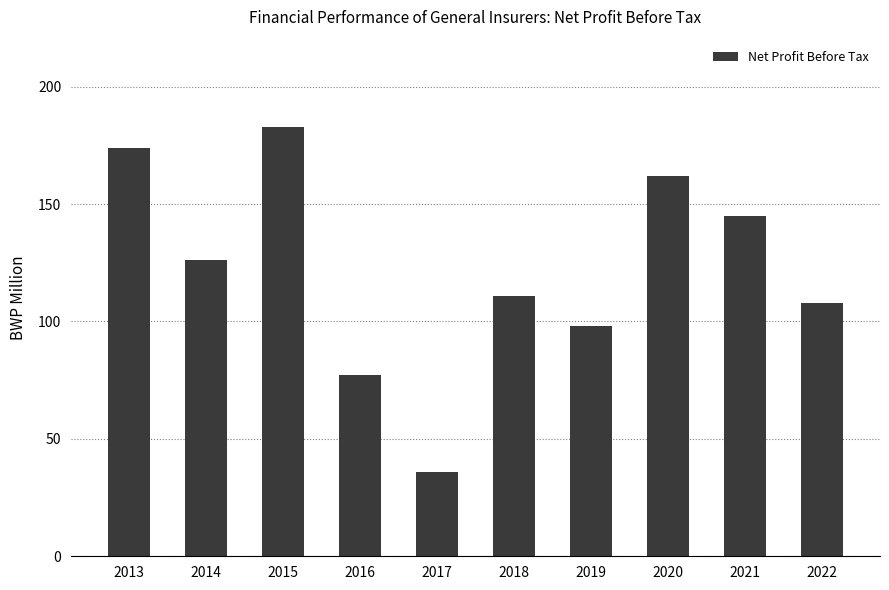

Rank the categories by value from highest to lowest.

2015, 2013, 2020, 2021, 2014, 2018, 2022, 2019, 2016, 2017